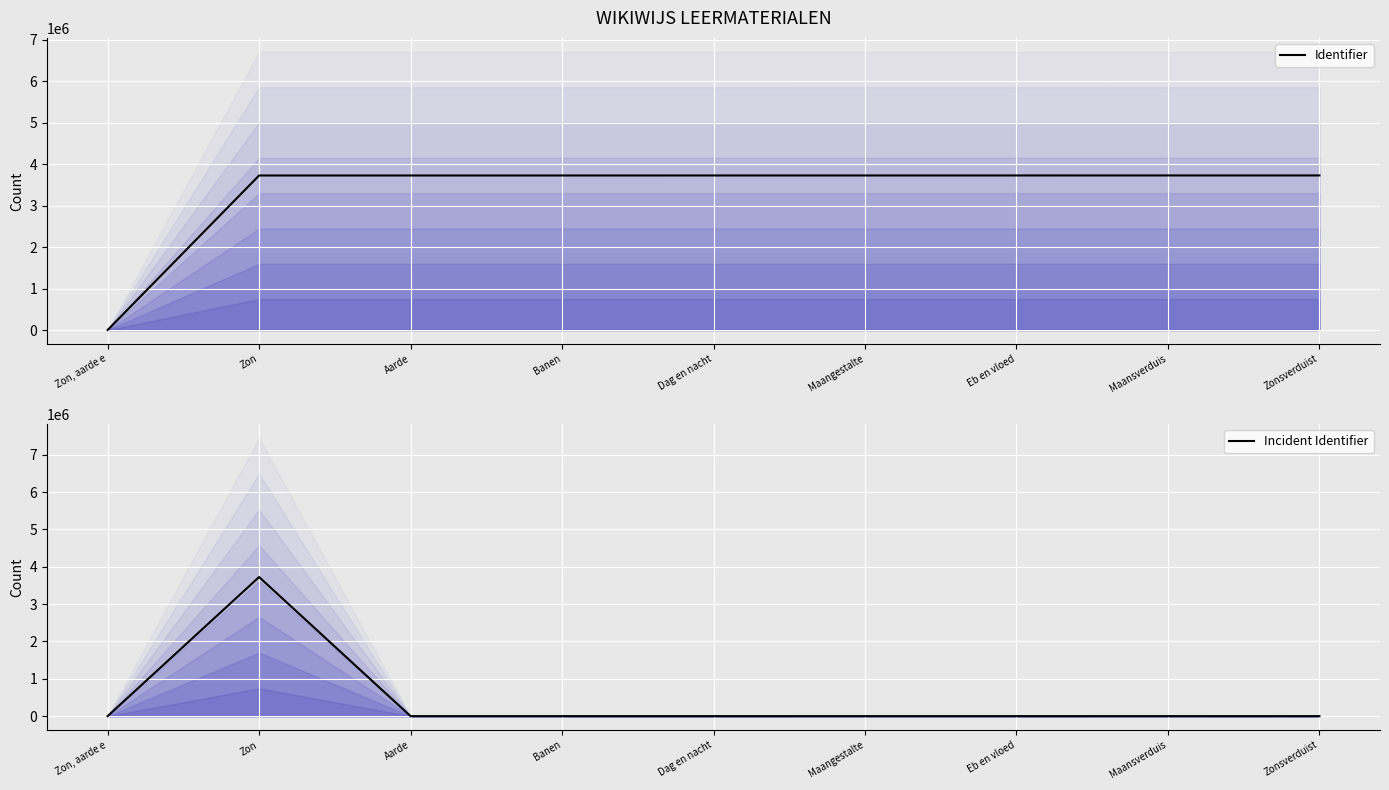

Which category has the lowest value across all series?

Zon, aarde e